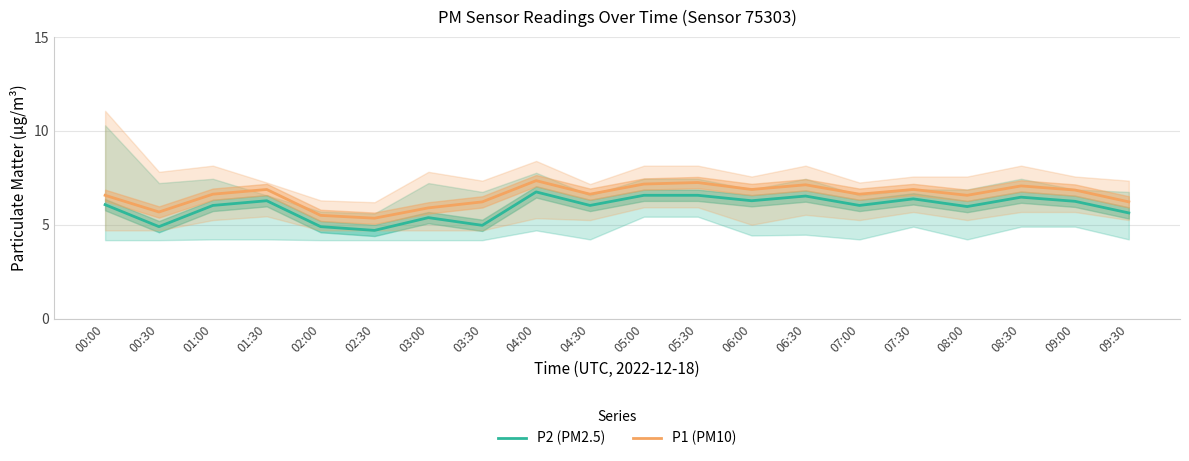

The value of P1 (PM10) at 03:30 is 8.3. True or false?

False